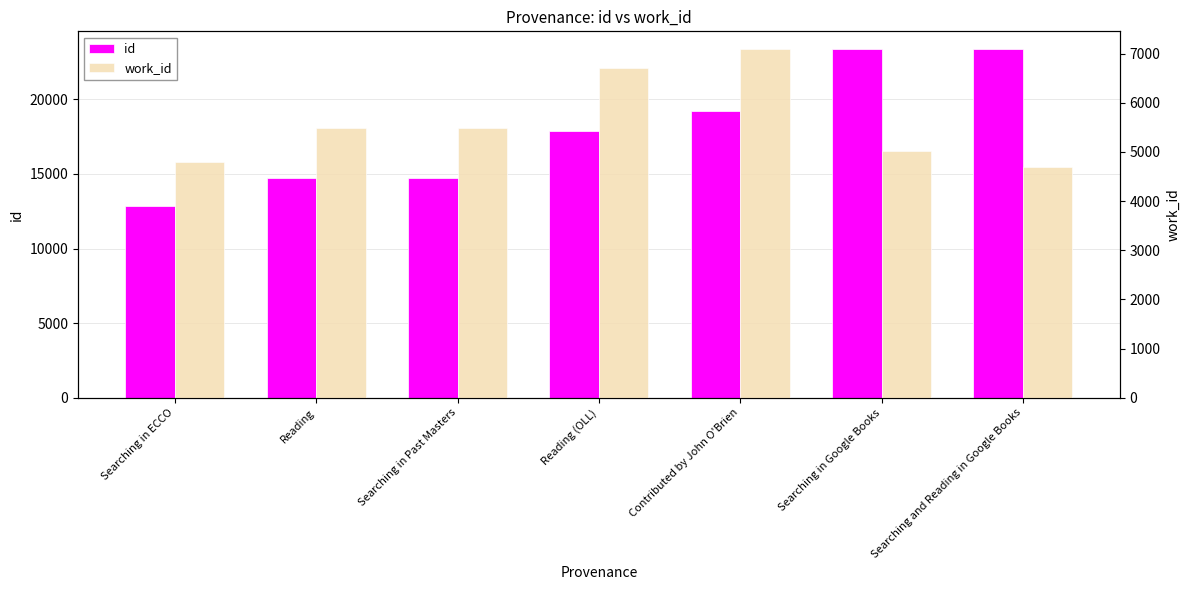

What are all the series names shown in the legend?

id, work_id